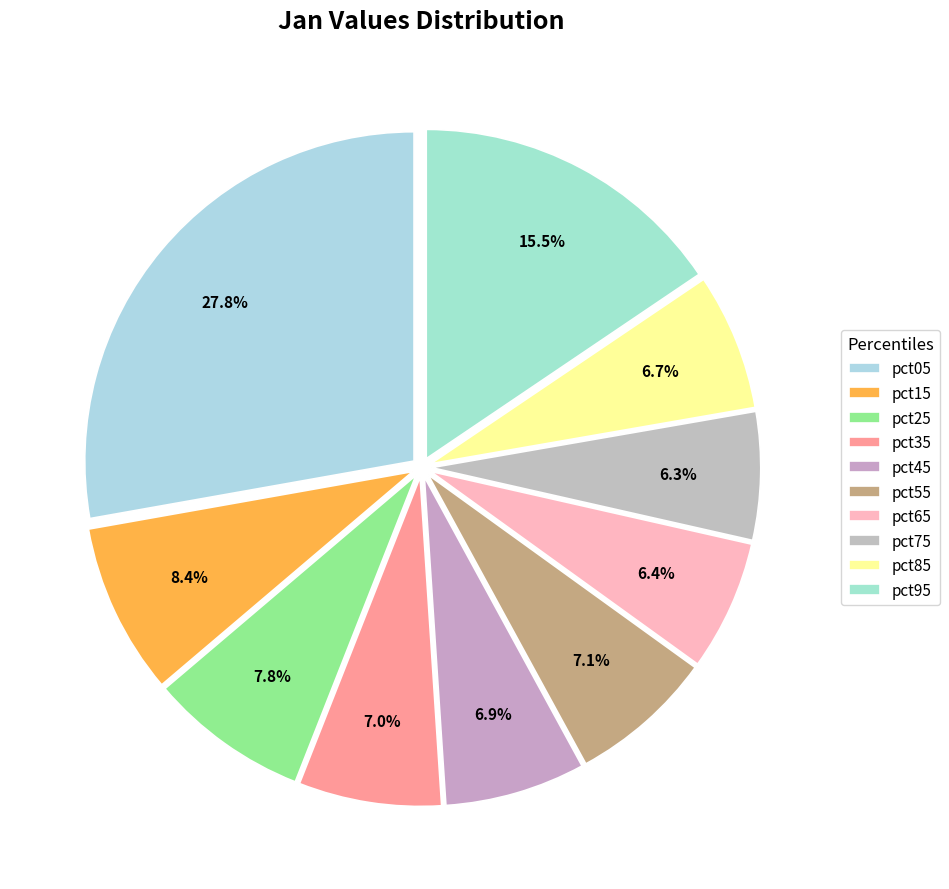

The pct45 slice represents 1% of the pie. True or false?

False